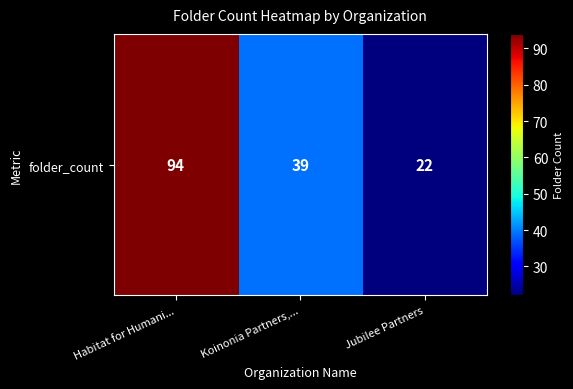

Reading left to right, extract all data points from this chart.

94	39	22